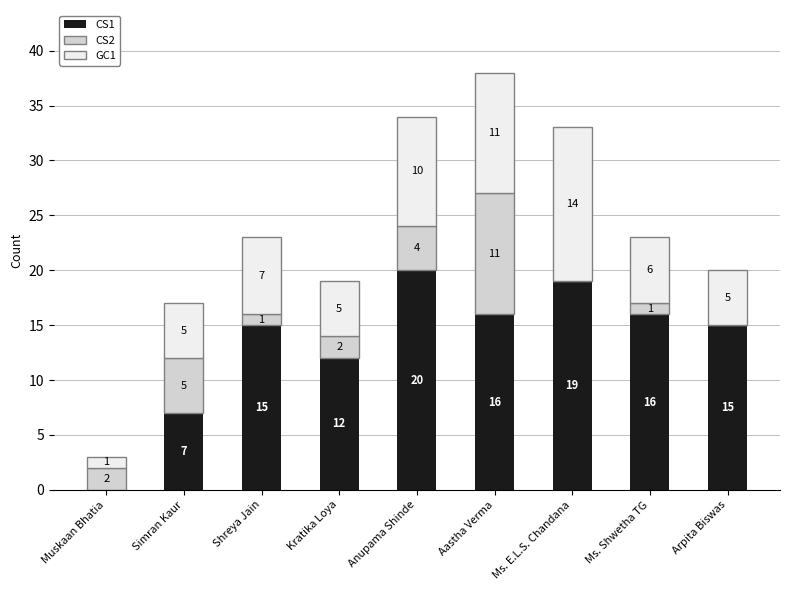

What is the highest value of the CS1 series?

20